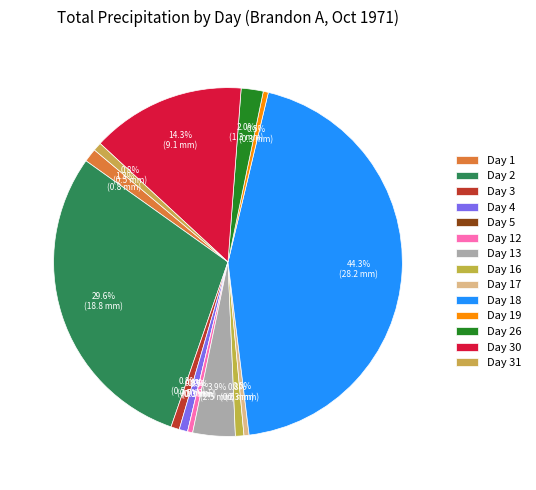

The Day 1 slice represents 11% of the pie. True or false?

False